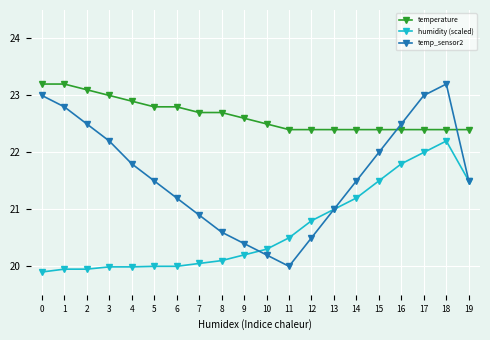

Read the humidity (scaled) value at 16.

21.8